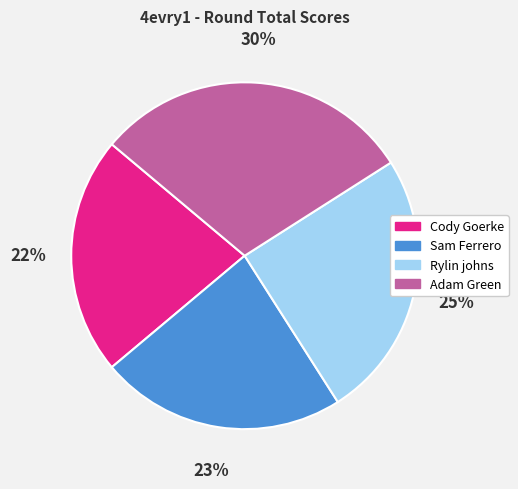

True or false: Rylin johns accounts for 25% of the total.

True